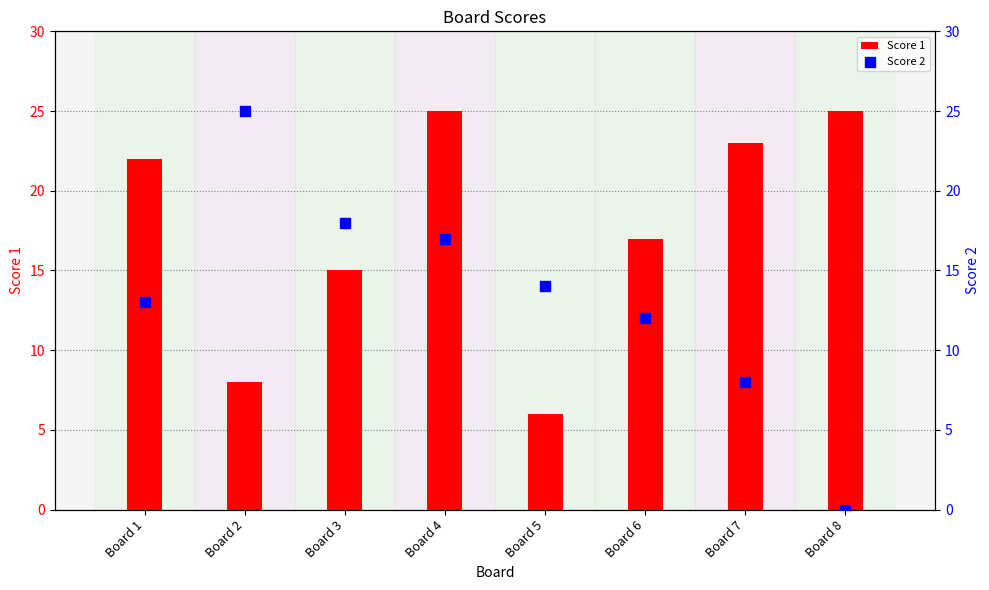

At which category is the sum across all series the highest?

Board 4